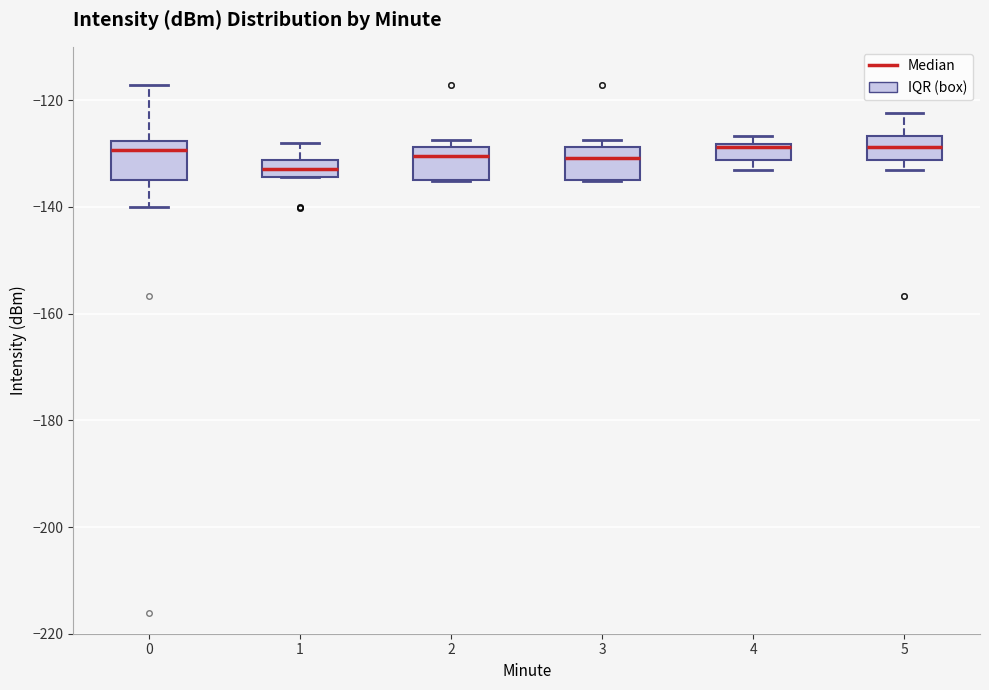

Where does the median line of the box at x = 0 sit on the y-axis? The values are not printed on the chart, so give them approximately, as read against the axis.

-130